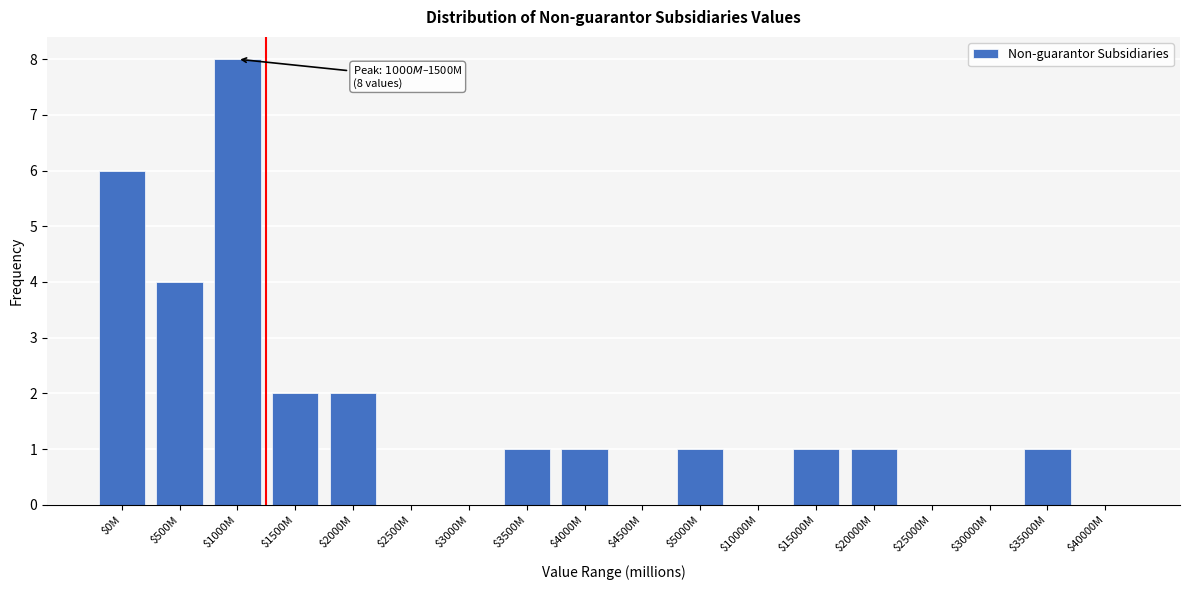

Which label corresponds to the largest value in the chart?

$1000M